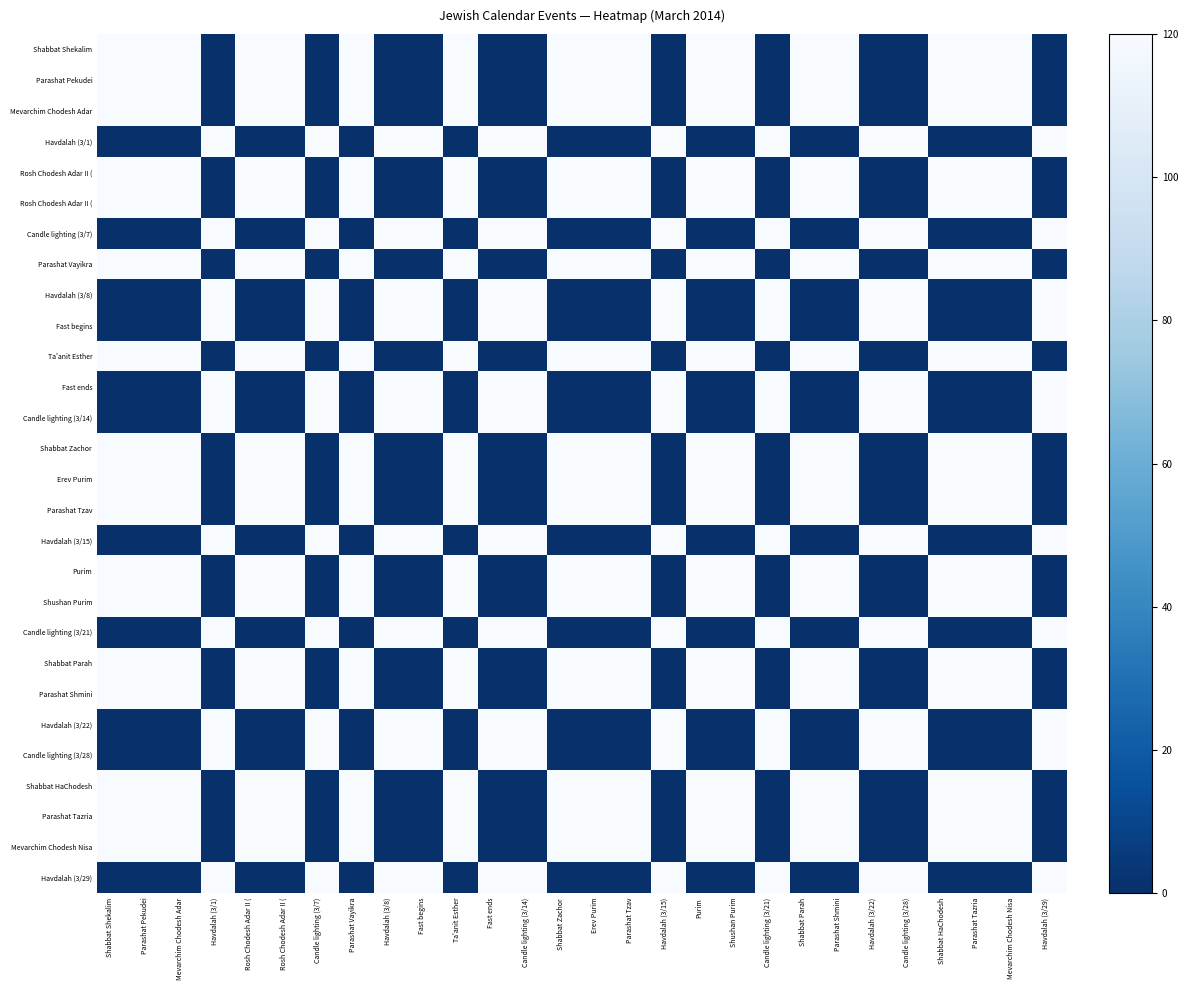

Which has a higher value, Havdalah (3/29) or Havdalah (3/8)?

Havdalah (3/29)